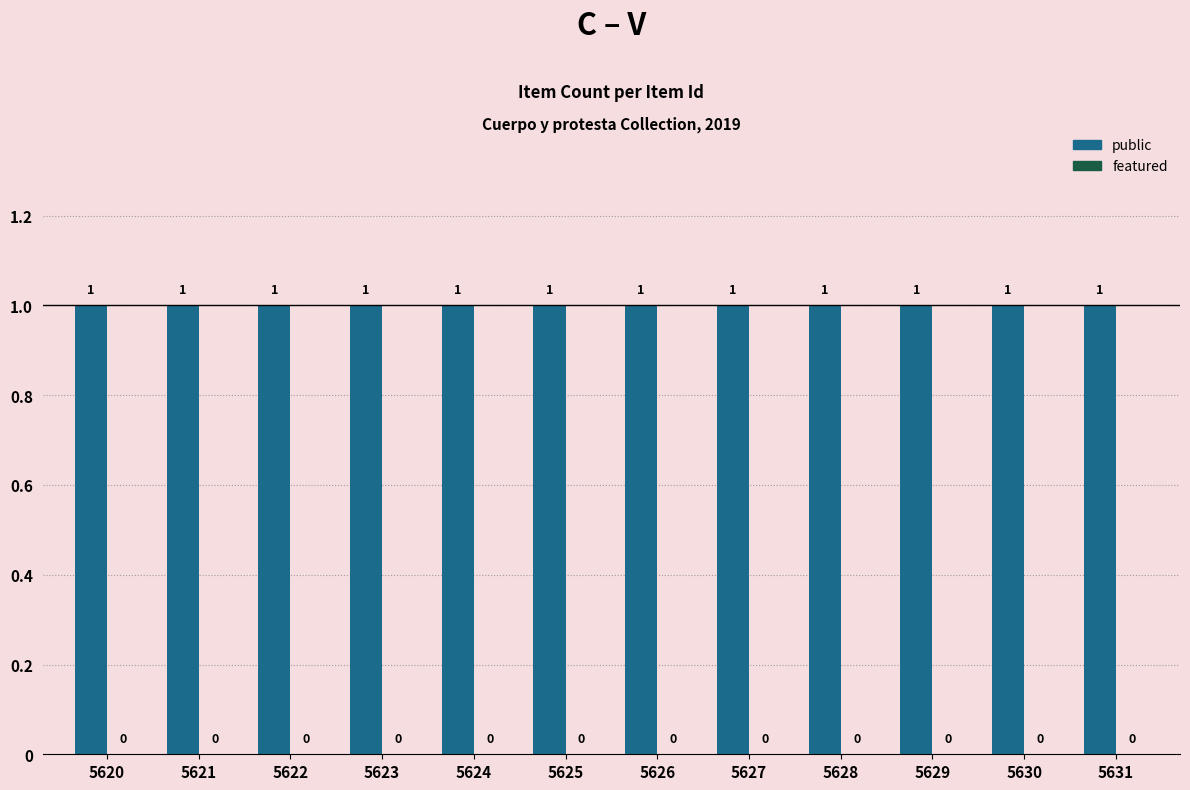

What is the value of the public bar at the 11th from the left?

1